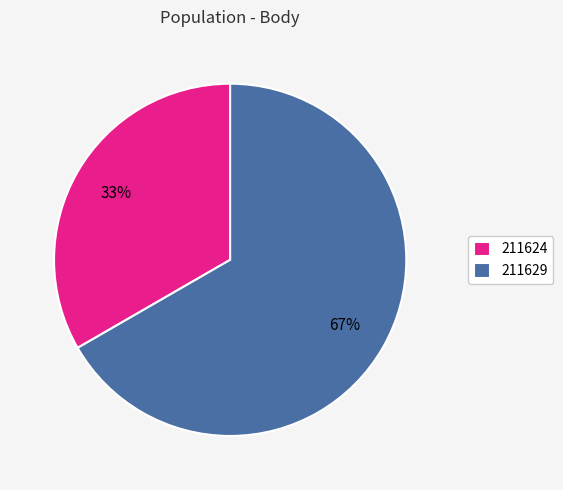

To the nearest percent, what percentage of the pie is 211624?

33%